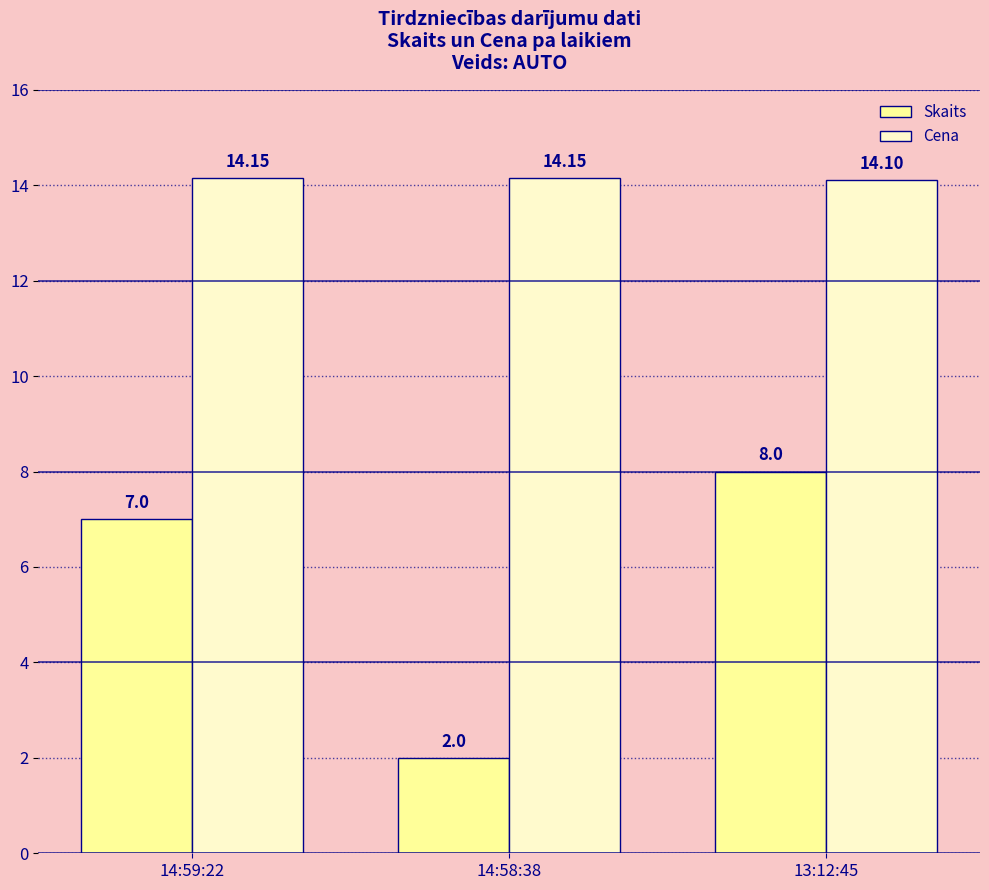

What is the total value across all series at 13:12:45?

22.1